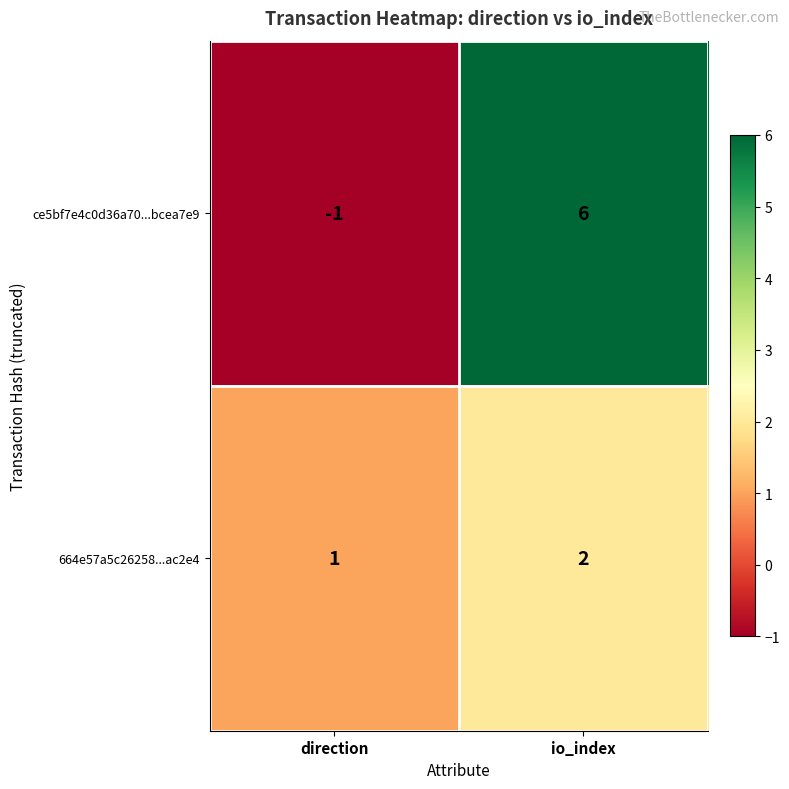

How many negative values does the ce5bf7e4c0d36a70...bcea7e9 series have?

1